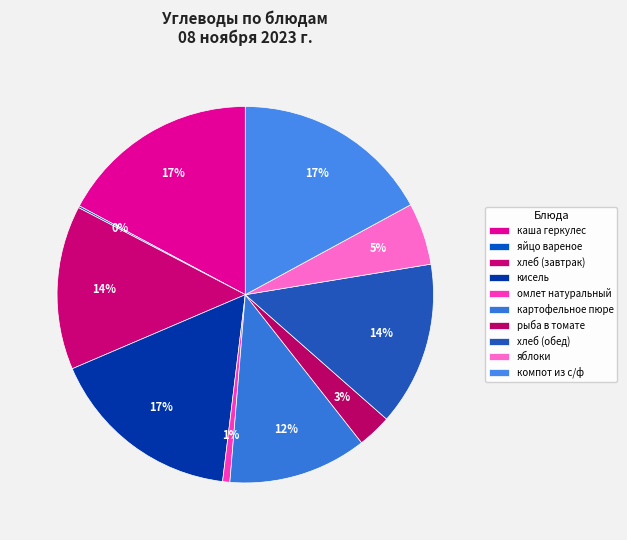

The компот из с/ф slice represents 8% of the pie. True or false?

False